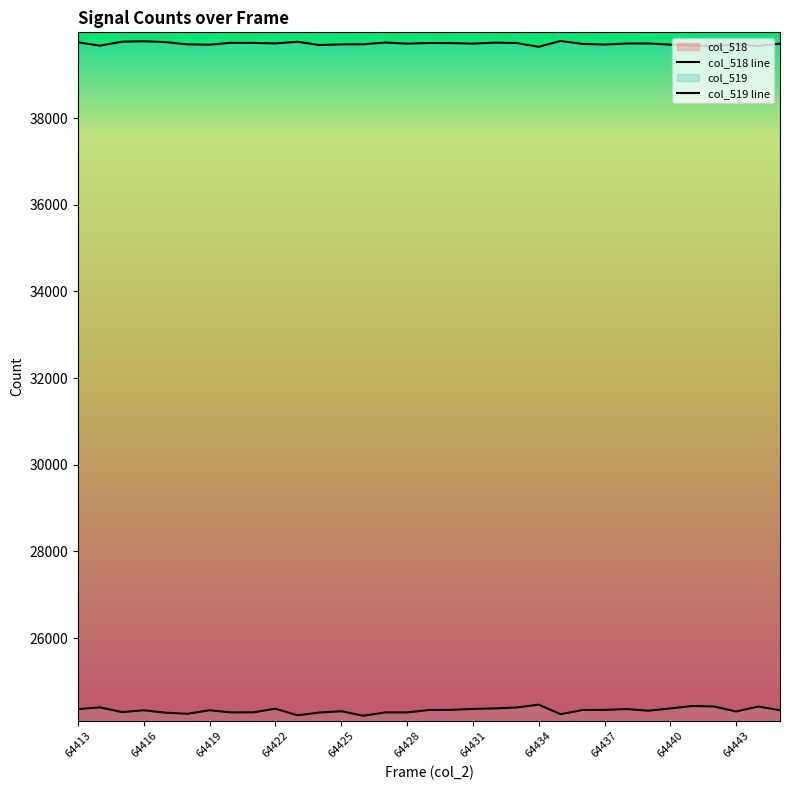

What is the difference between the highest and lowest values at 64436?

15375